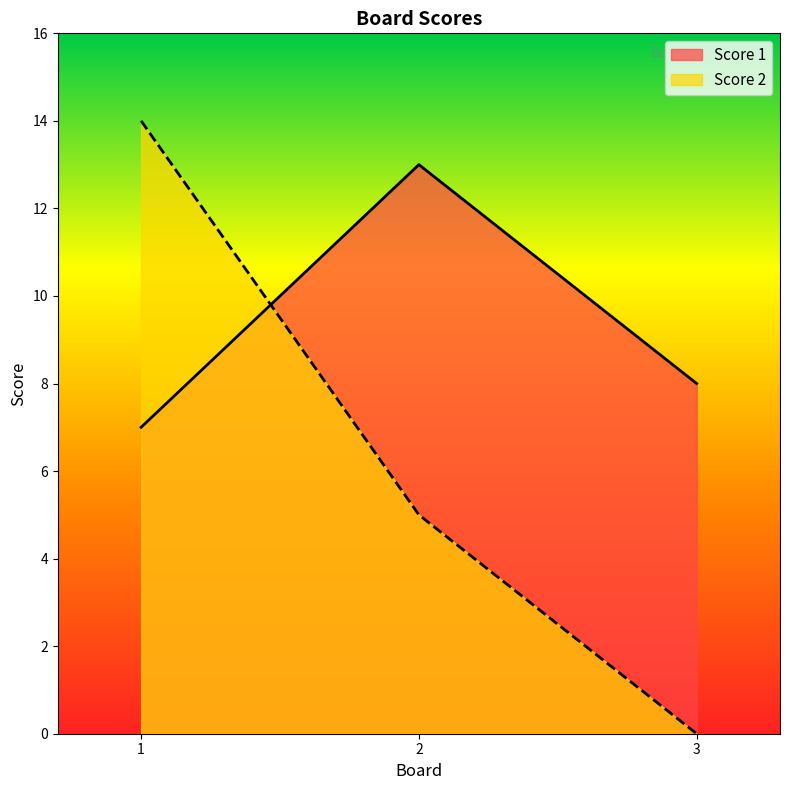

What is the average value of the Score 1 series?

9